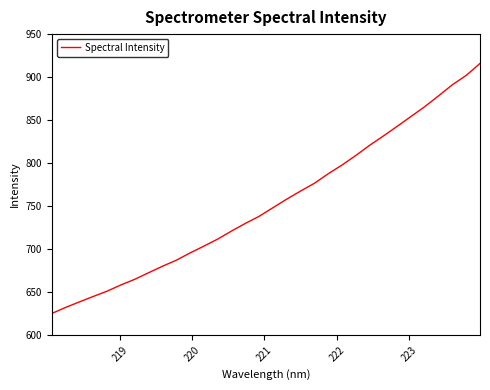

What is the smallest value displayed?

625.3